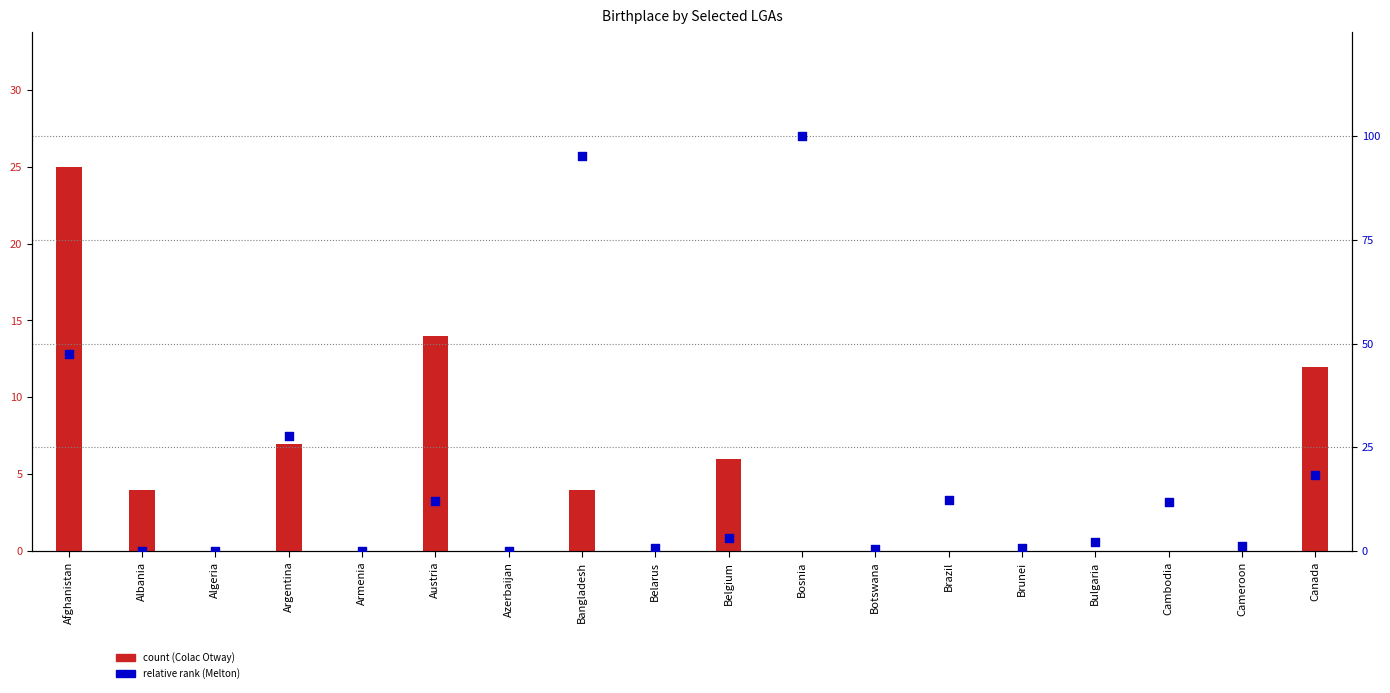

Which series reaches the minimum Y coordinate?

Colac Otway